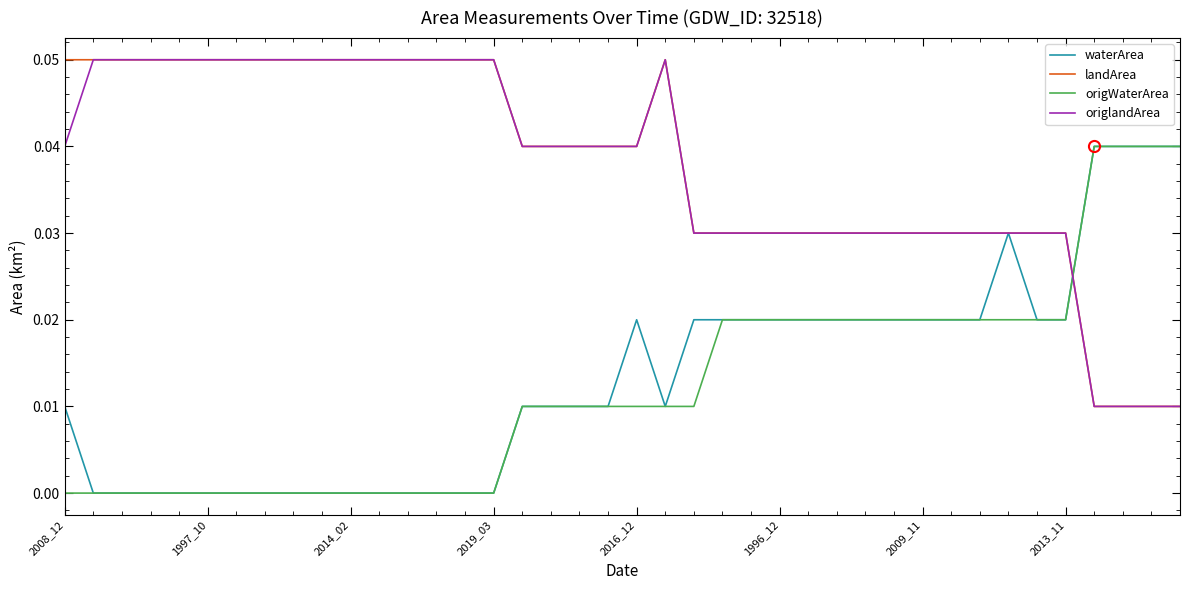

How many times do origlandArea and origWaterArea cross each other?

1